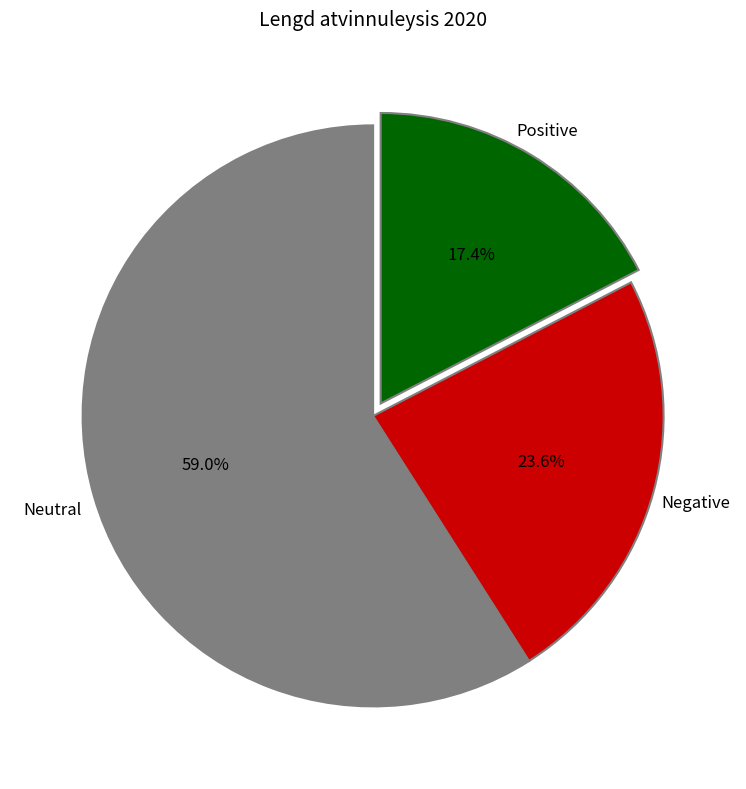

Count the number of slices in the pie.

3